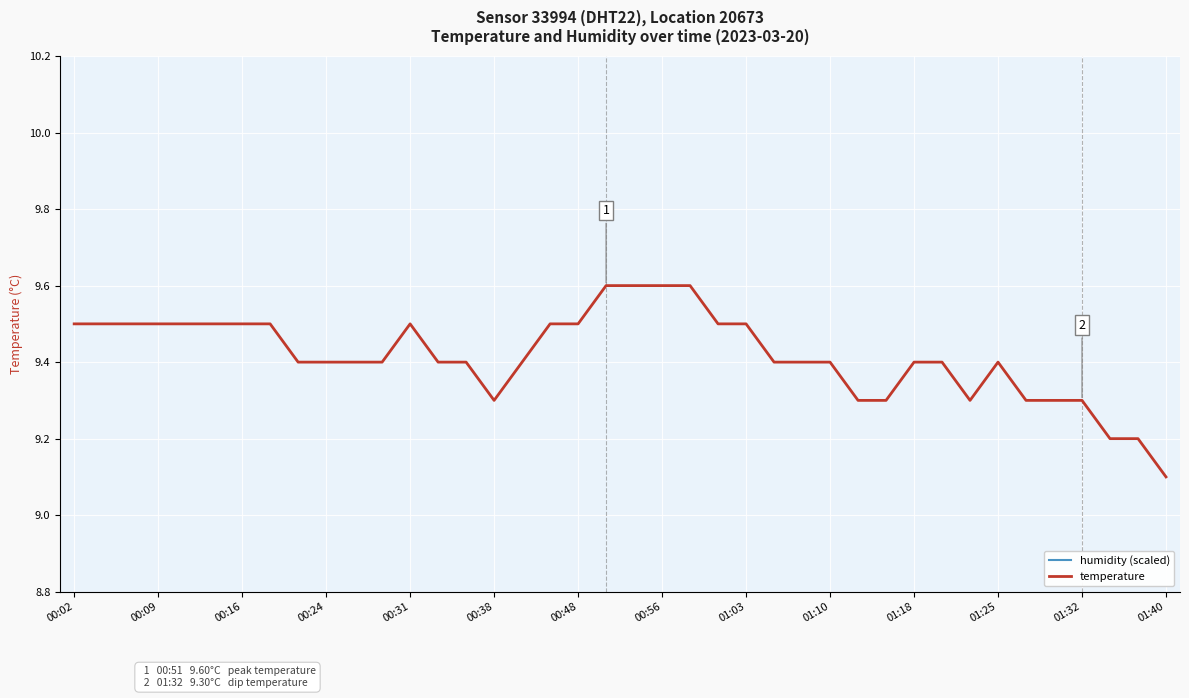

True or false: humidity (scaled) and temperature cross at least once.

False